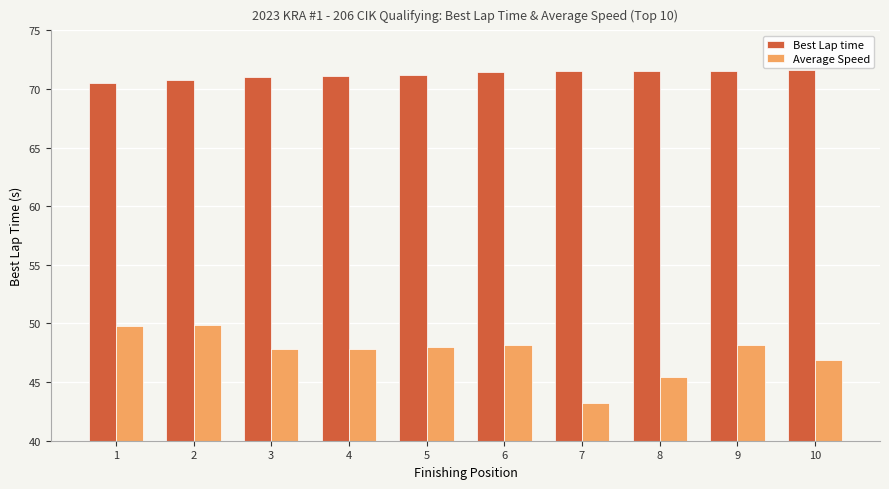

Is it true that Average Speed equals 71.9 at 3?

False